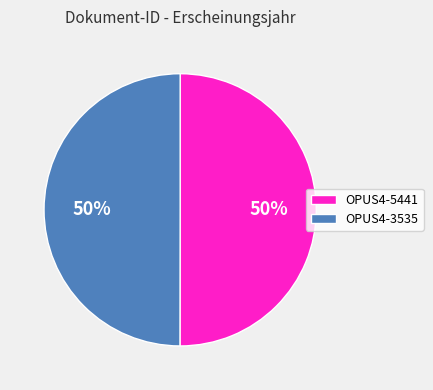

How many slices are in this pie chart?

2